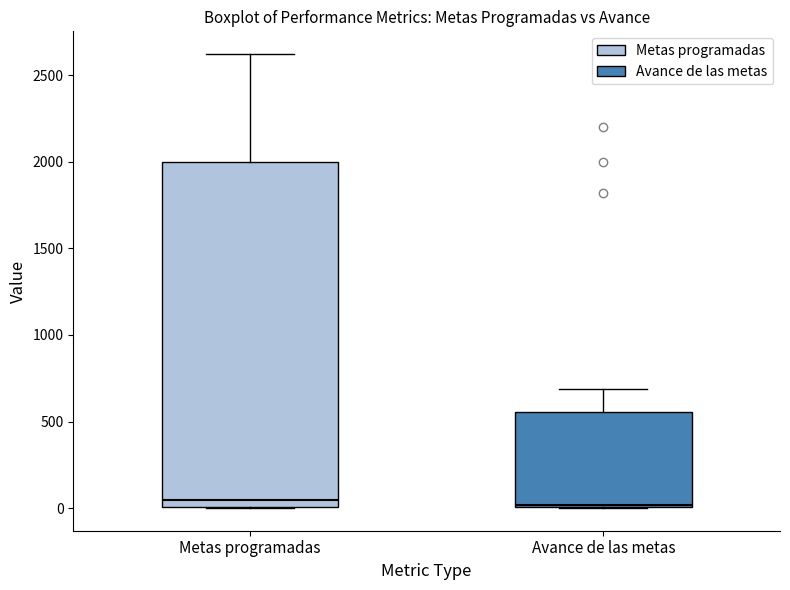

Reading left to right, transcribe this box plot: for each box, give where its median line is, the range the box spans, and where its two whiskers end, as read against the y-axis. The values are not printed on the chart, so give them approximately, as read against the axis.

Metas programadas: median 50, box 0 to 2000, whiskers 0 to 2600
Avance de las metas: median 0, box 0 to 550, whiskers 0 to 700